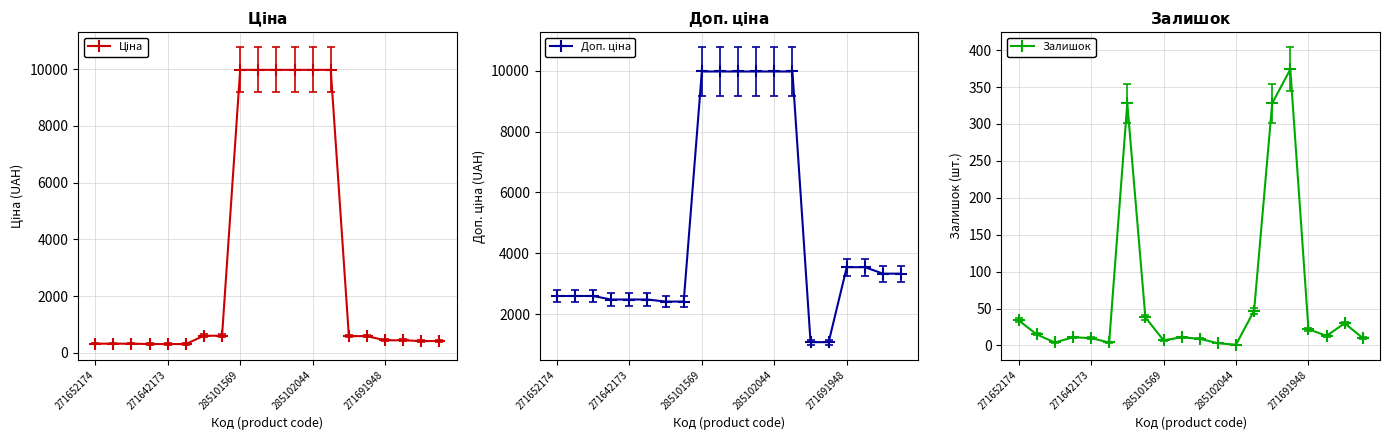

The Залишок series shows 34 at 271652174. True or false?

True